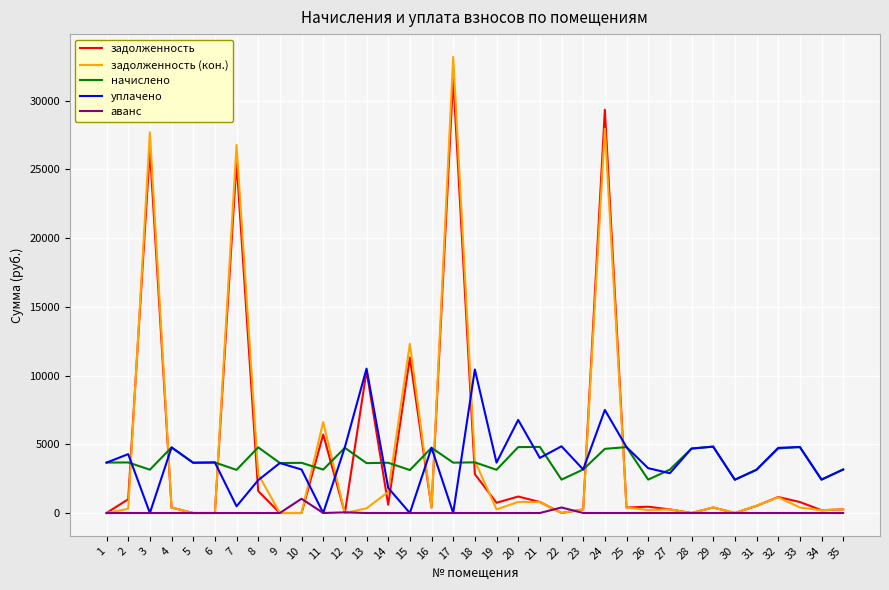

List the series in order of their peak value, highest first.

задолженность (кон.), задолженность, уплачено, начислено, аванс